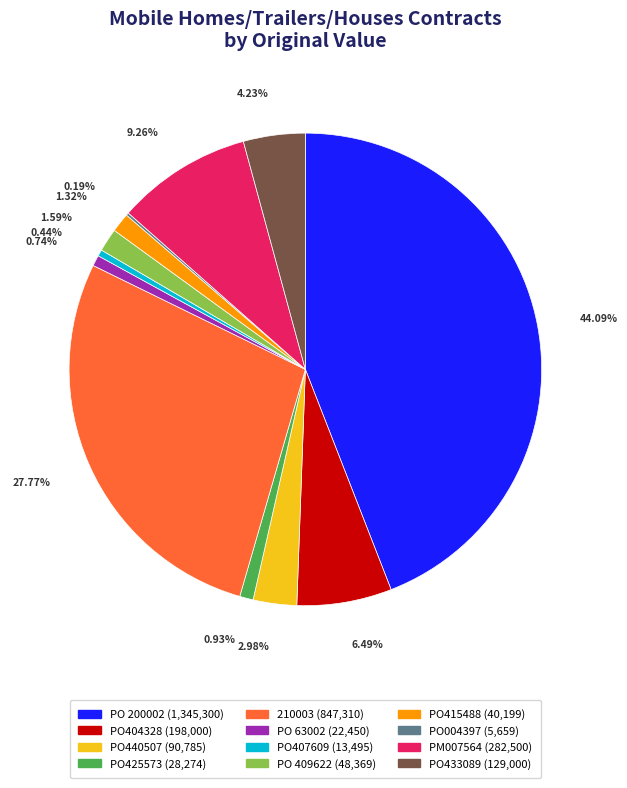

To the nearest percent, what is the average slice percentage?

8%